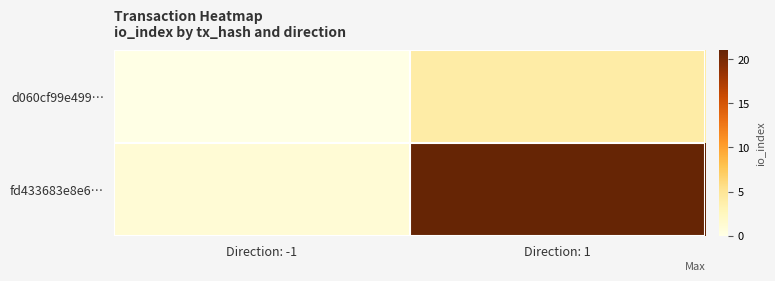

Rank the series by their average value, from lowest to highest.

d060cf99e499…, fd433683e8e6…